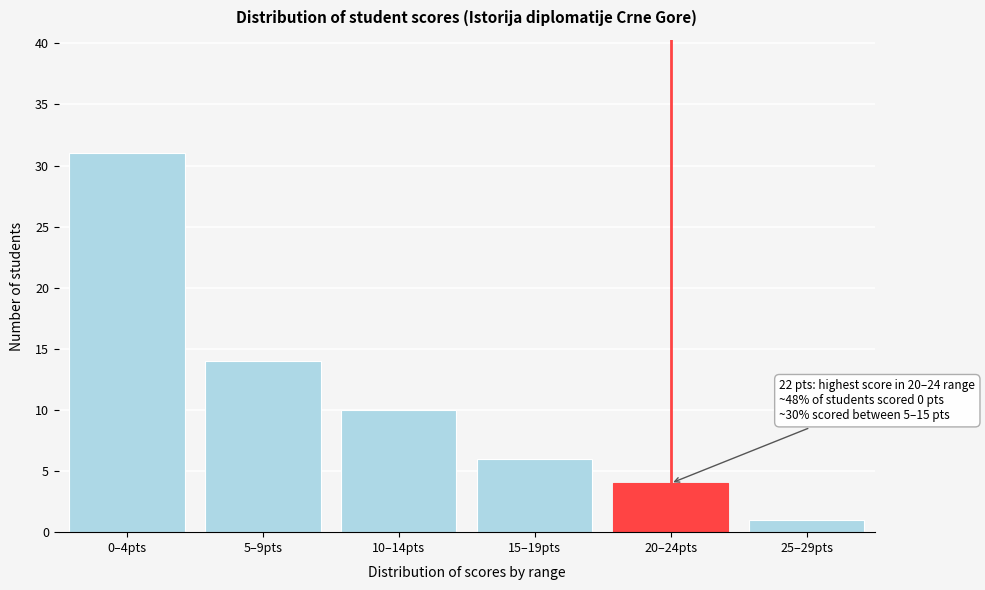

Reading right to left, list all the values displayed in this chart.

25–29pts=1	20–24pts=4	15–19pts=6	10–14pts=10	5–9pts=14	0–4pts=31